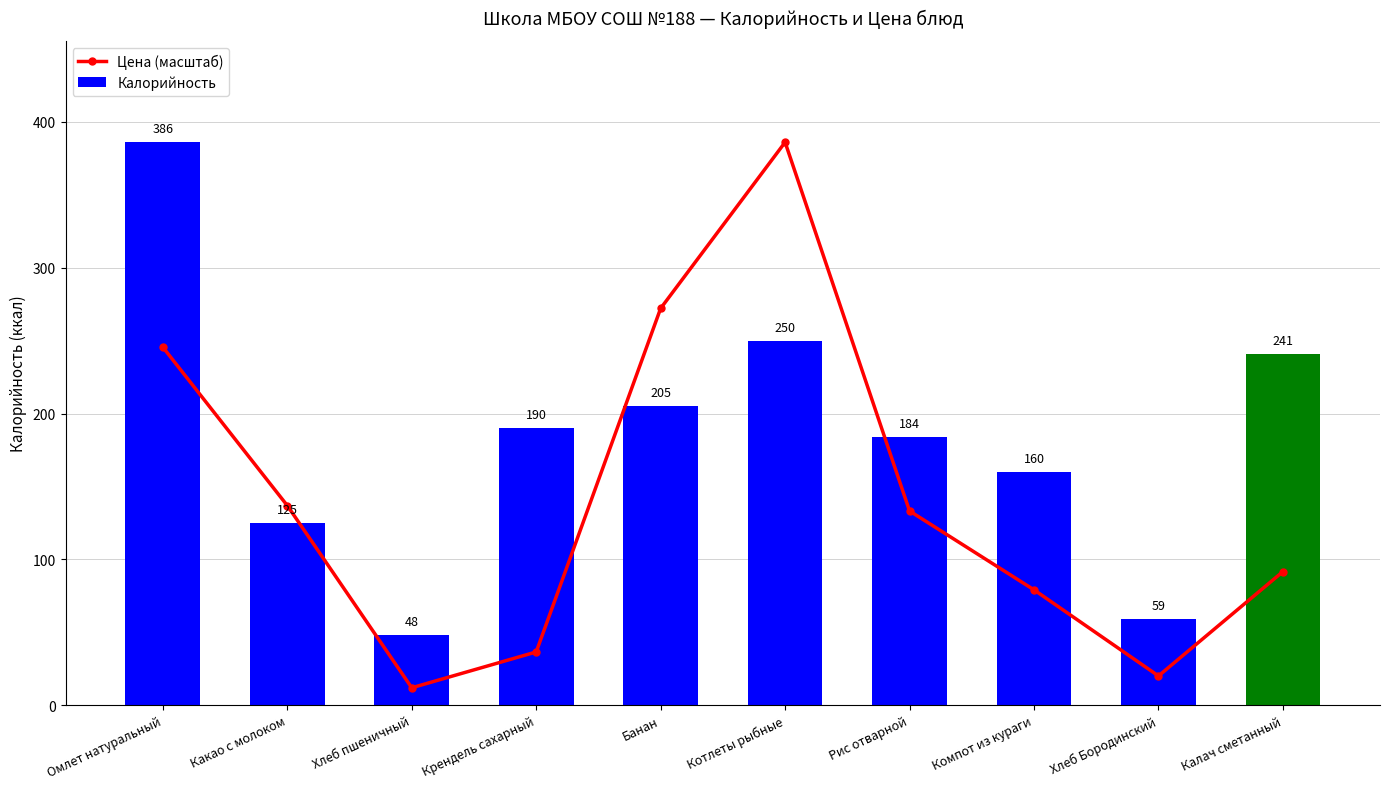

What is the total value across all series at Хлеб Бородинский?

79.1